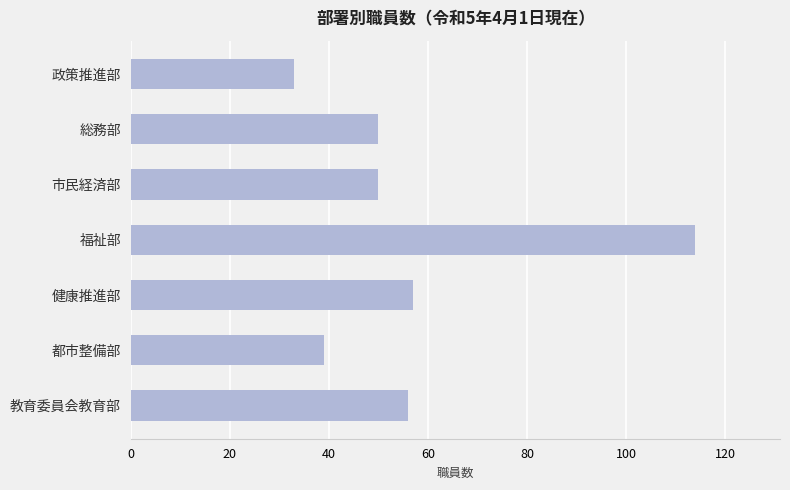

True or false: the data shows 50 at 総務部.

True